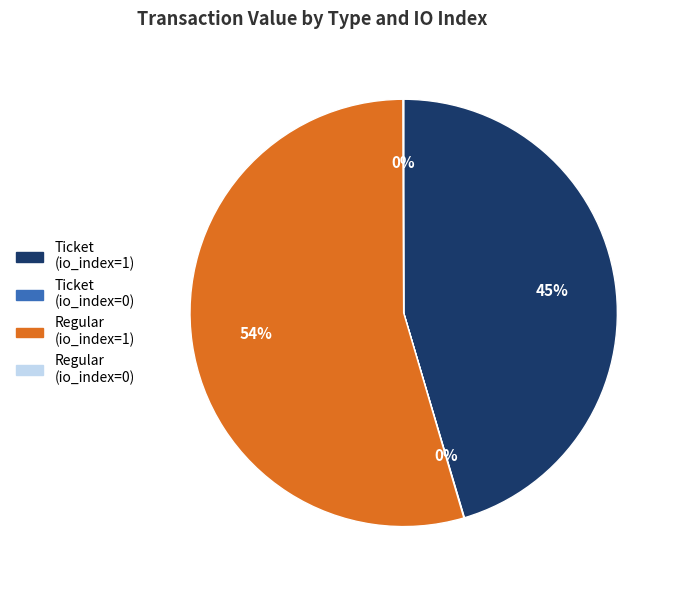

Which category has the biggest portion of the pie?

Regular (io_index=1)